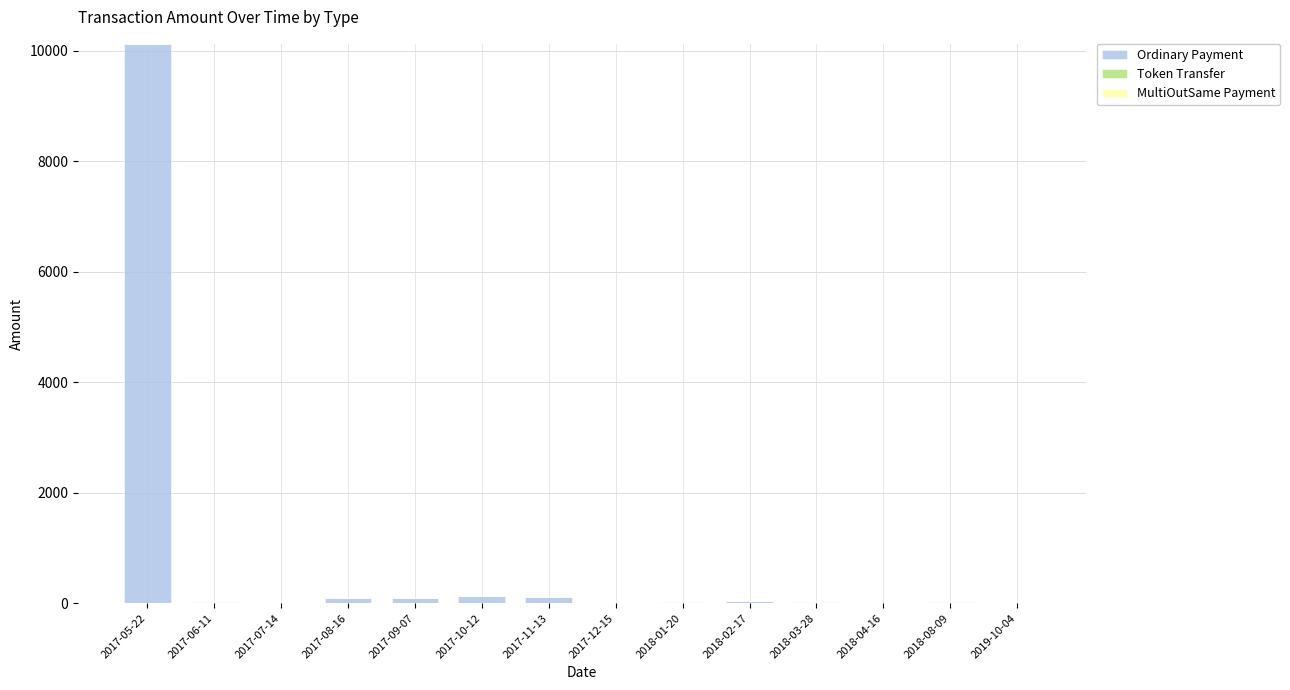

Count the number of data series in this chart.

2